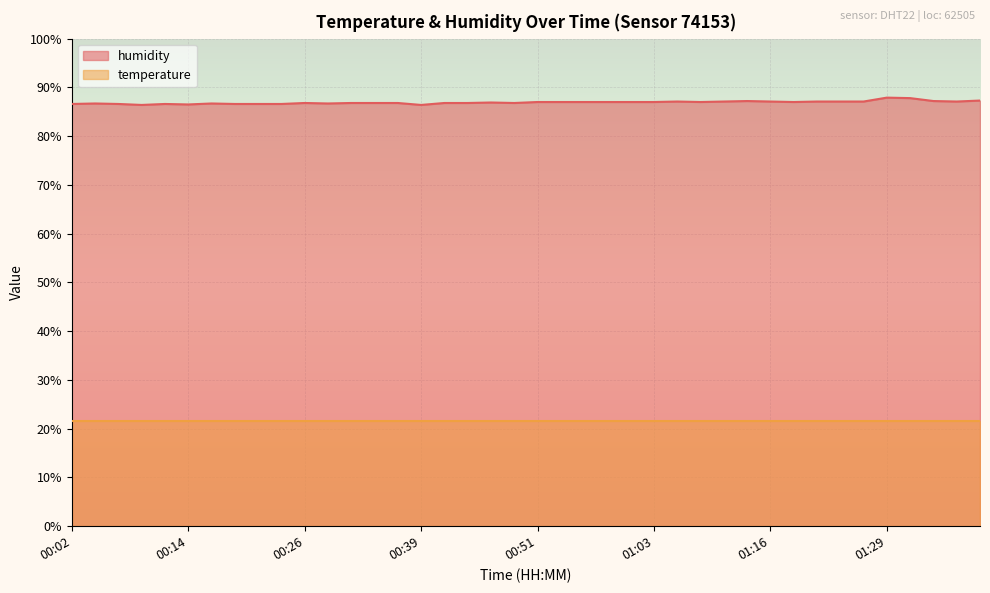

The chart shows a value of 86.6 at 00:24. True or false?

True